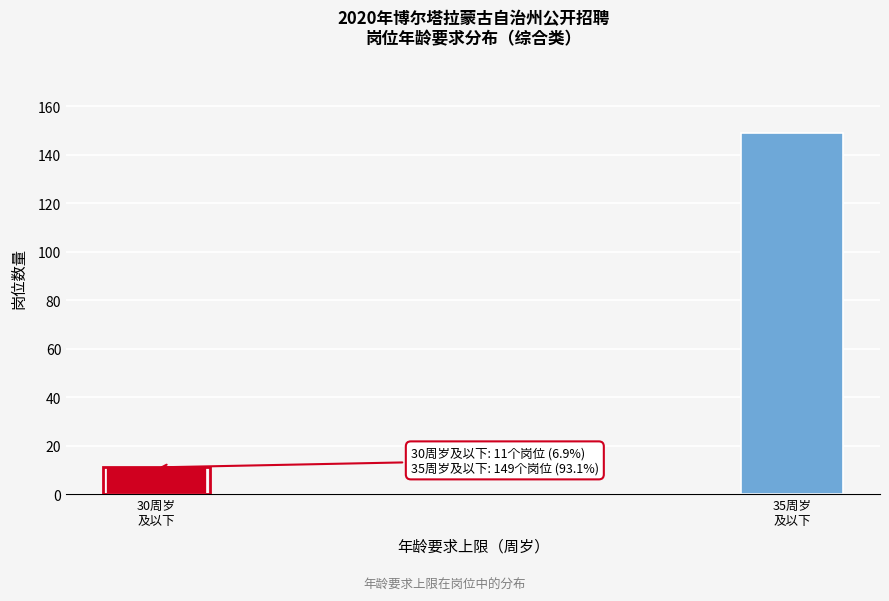

Reading right to left, extract all data points from this chart.

149	11